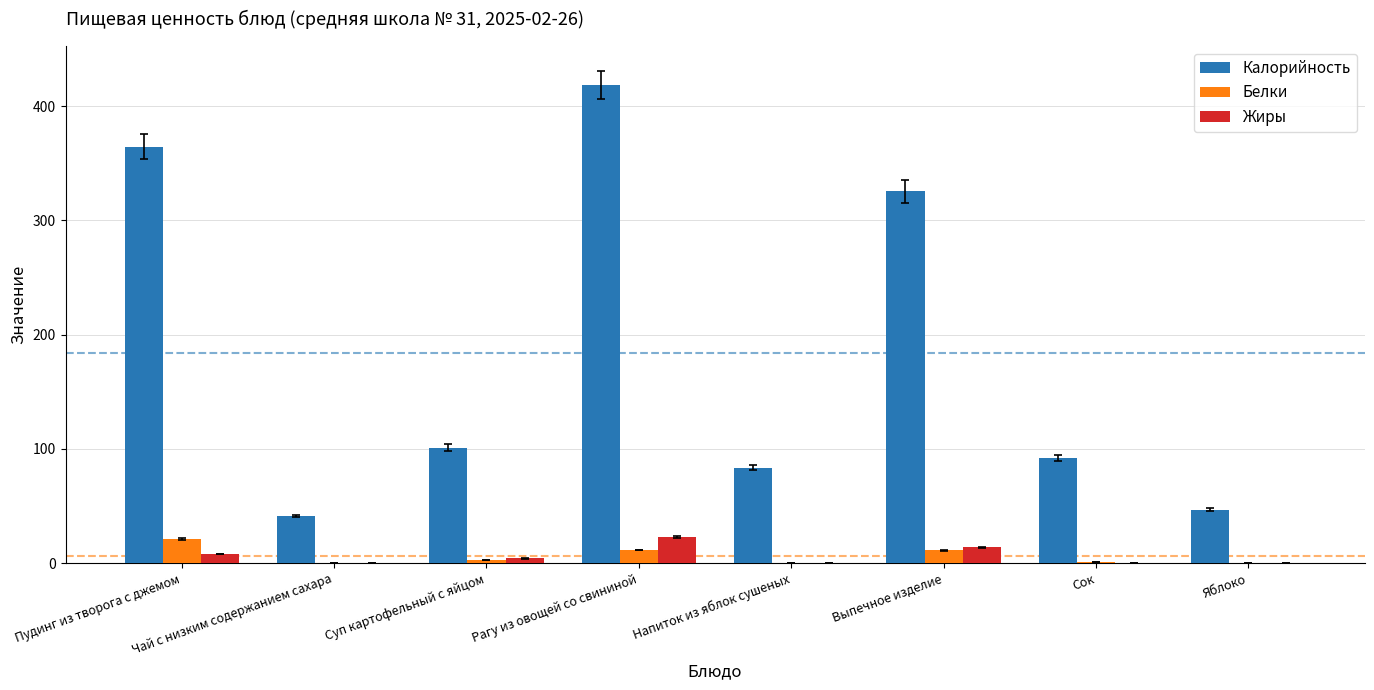

What is the maximum value shown in the chart?

418.5